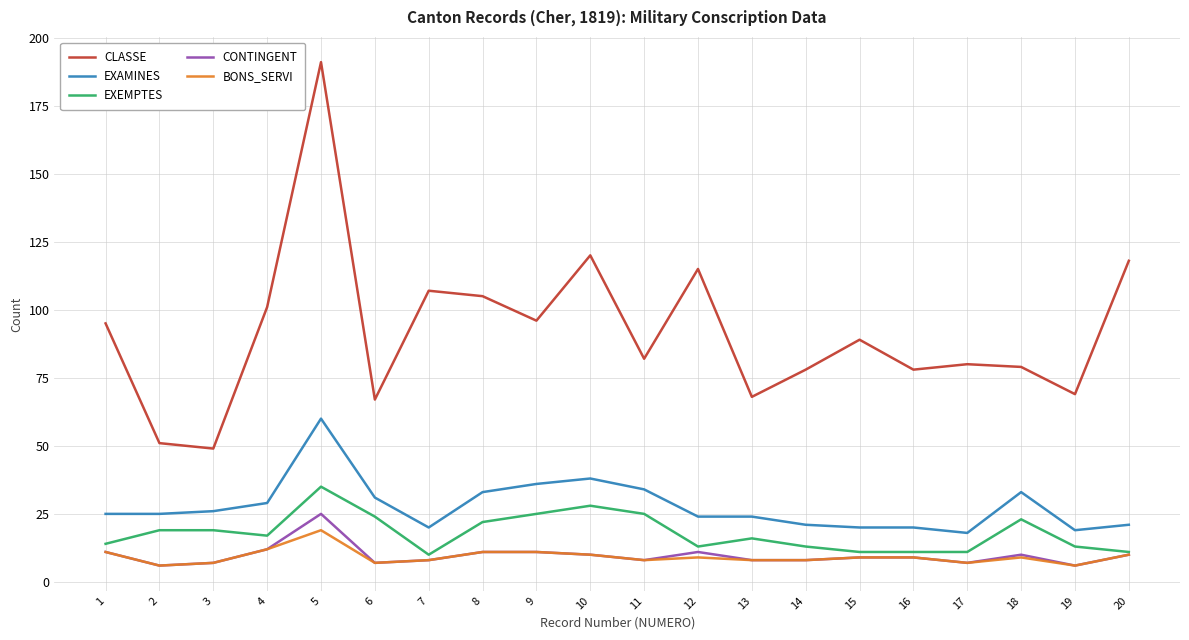

Which series has the widest spread of values?

CLASSE